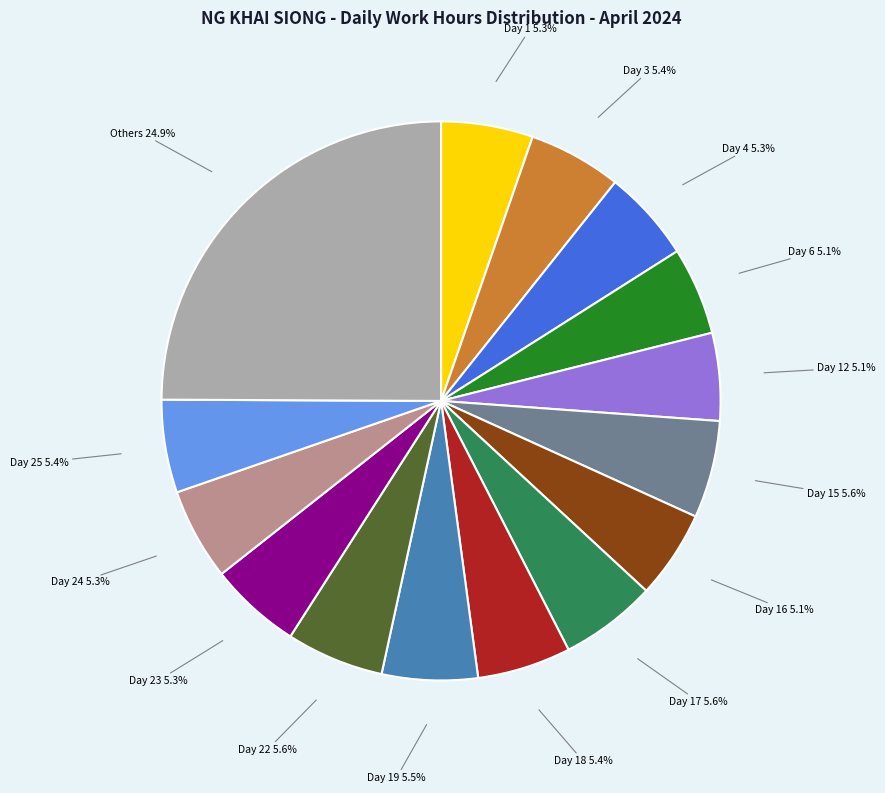

Does any single category account for the majority?

No